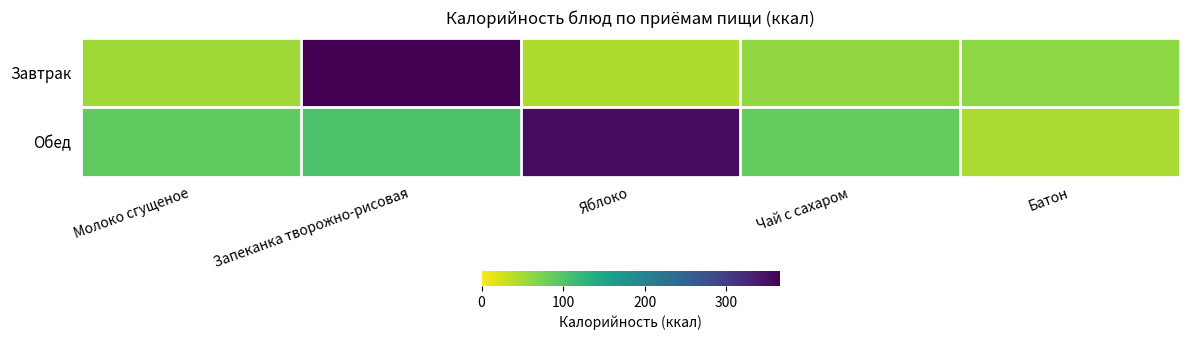

Reading right to left, what are all the values shown in this chart?

Завтрак: Батон=62.5	Чай с сахаром=61.3	Яблоко=44.4	Запеканка творожно-рисовая=365.1	Молоко сгущеное=51.6
Обед: Батон=46.9	Чай с сахаром=86.6	Яблоко=353.1	Запеканка творожно-рисовая=102.3	Молоко сгущеное=89.8